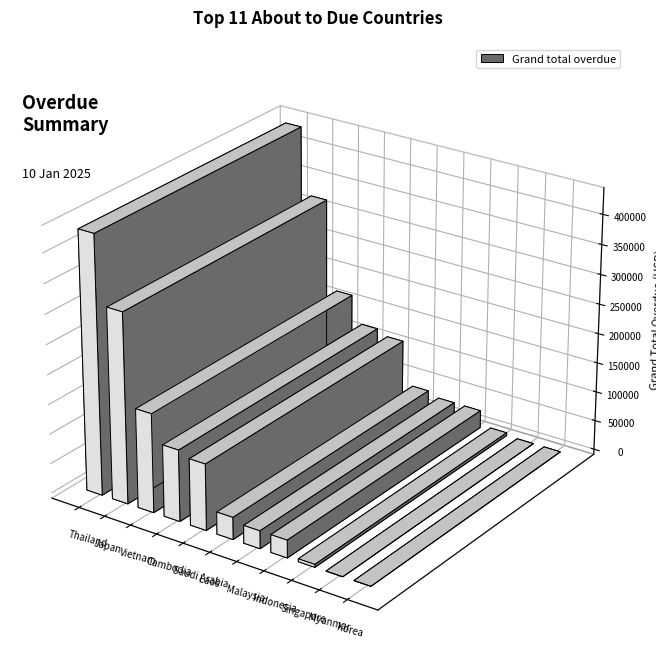

Reading left to right, extract all data points from this chart.

Thailand=434970.5	Japan=320861.4	Vietnam=166782.4	Cambodia=120520.0	Saudi Arabia=111781.0	Laos=37326.0	Malaysia=29951.6	Indonesia=29781.2	Singapore=4841.0	Myanmar=0.0	Korea=0.0